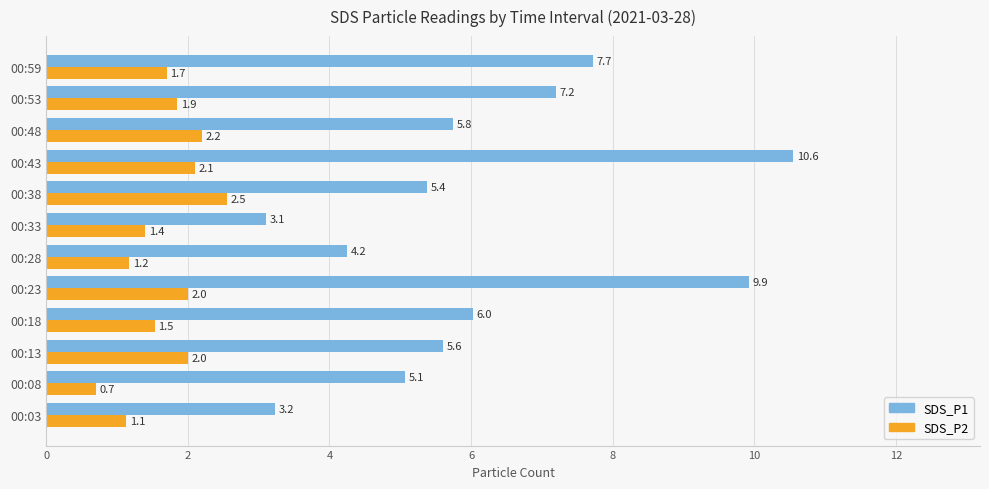

List the series in order of their overall mean, highest first.

SDS_P1, SDS_P2